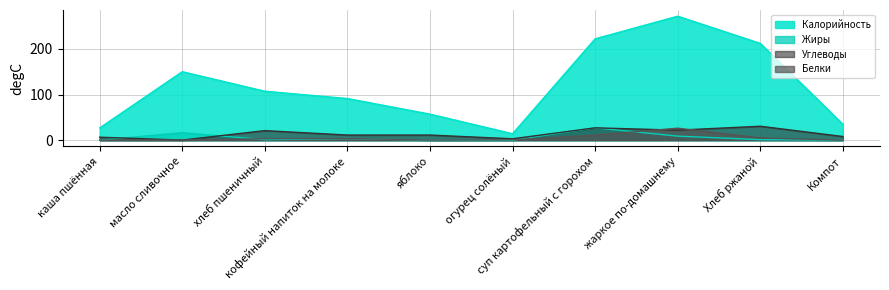

Between яблоко and огурец солёный, which is larger?

яблоко